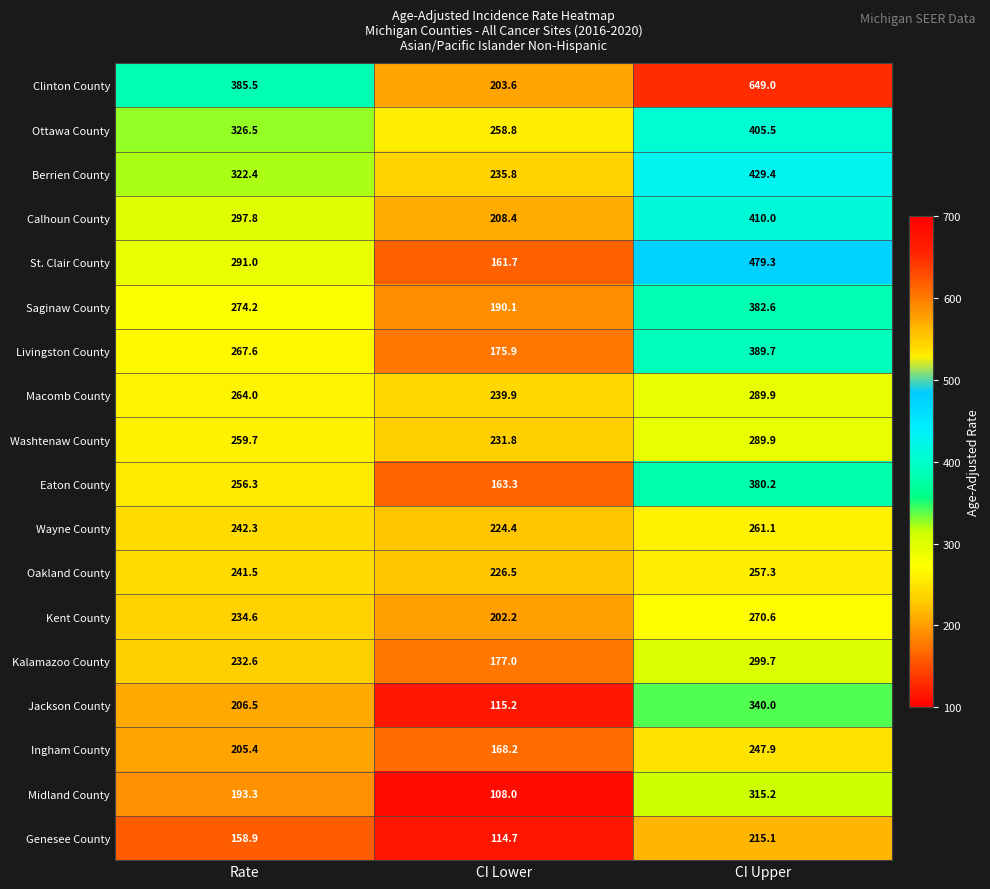

True or false: Midland County has a value of 193.3 at Rate.

True